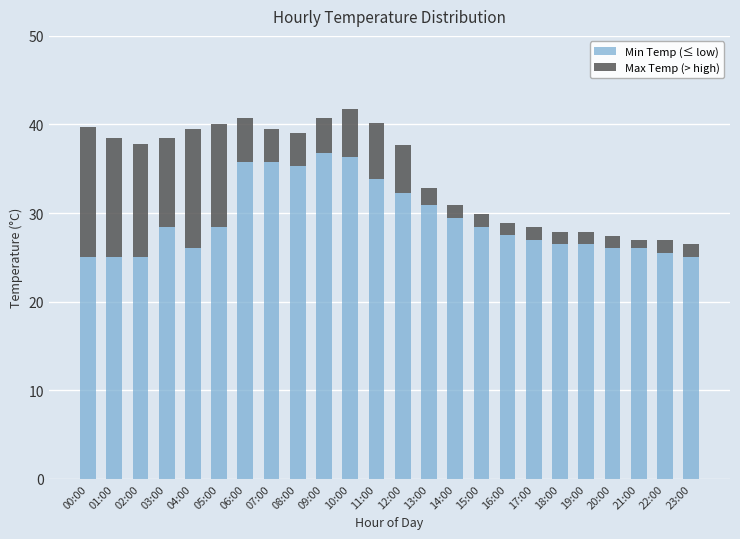

What are all the series names shown in the legend?

Min Temp (≤ low), Max Temp (> high)